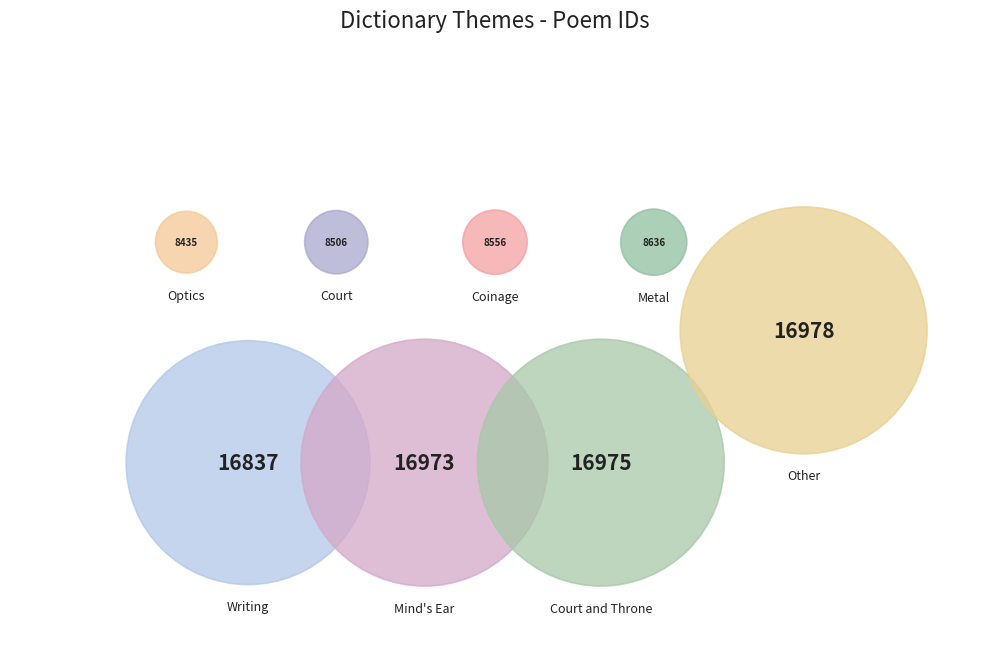

Approximately how many times larger is the value at Metal compared to Court and Throne?

0.5